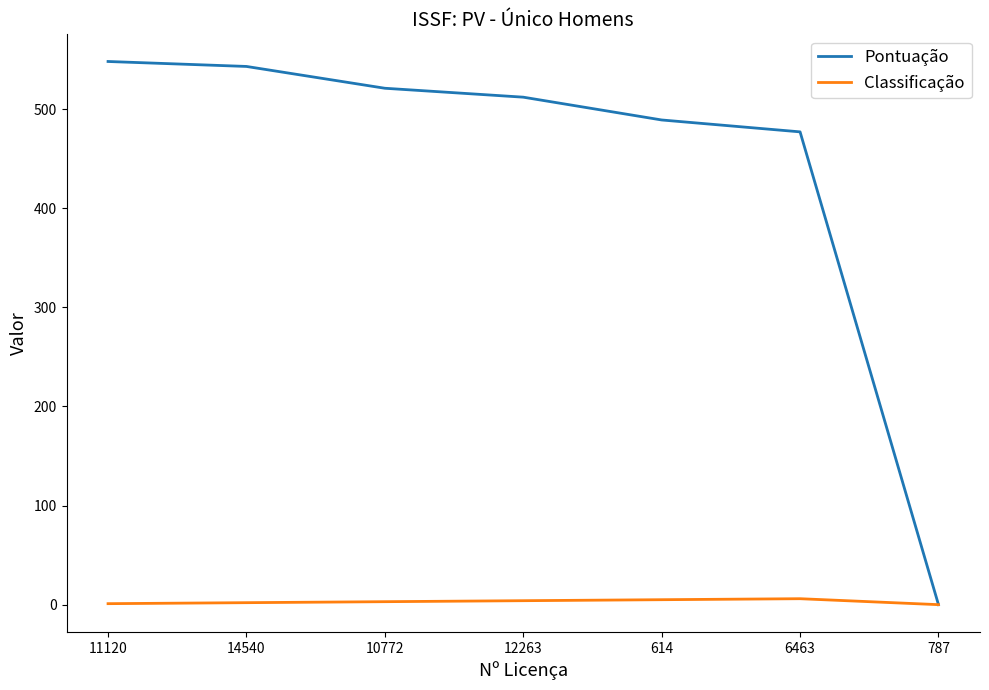

Rank the series by their maximum value, from lowest to highest.

Classificação, Pontuação